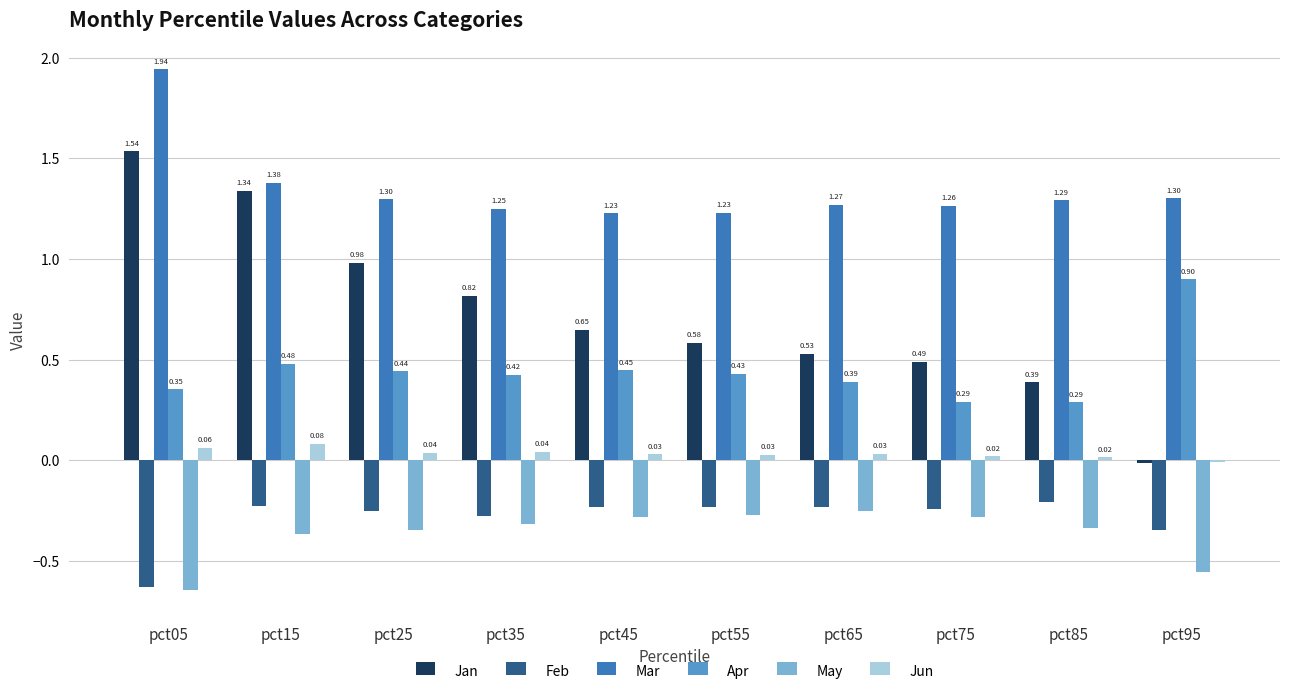

How many values in the Jan series exceed 0?

9